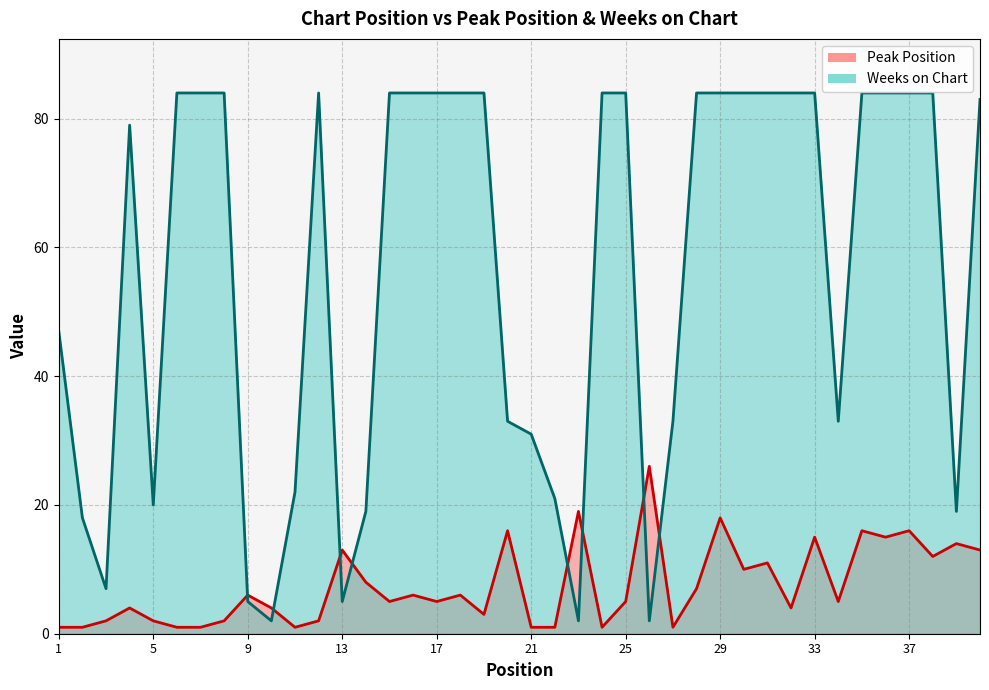

Which series has the largest range (max minus min)?

Weeks on Chart